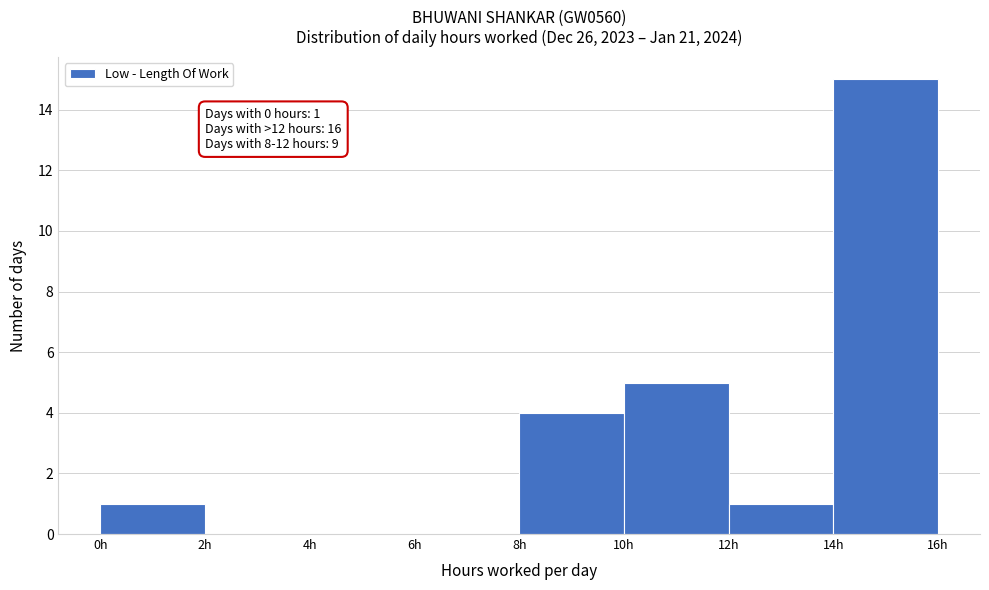

Which range on the x-axis has the tallest bar?

14 to 16